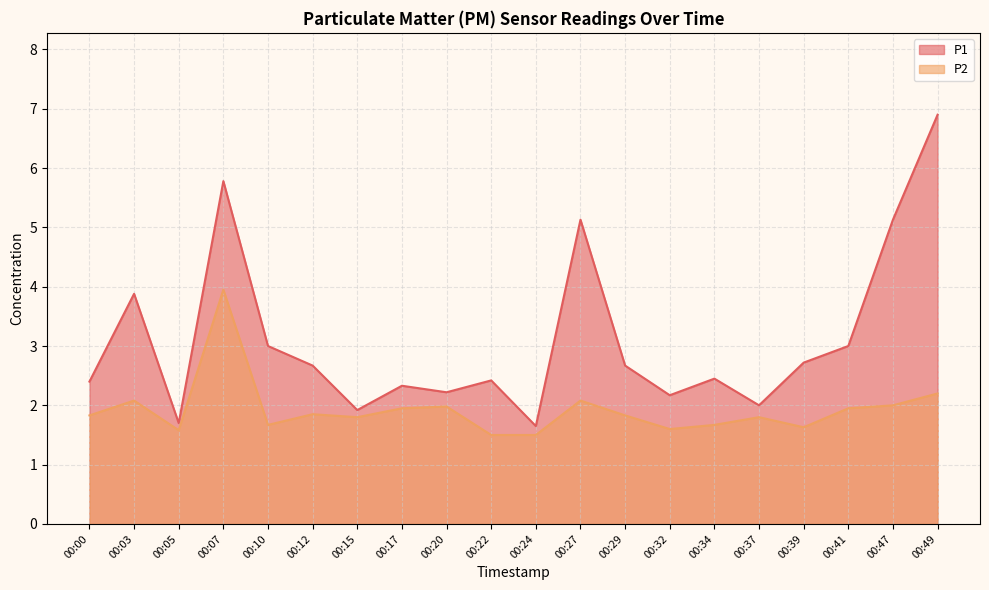

At which label does P1 first exceed 2?

00:00